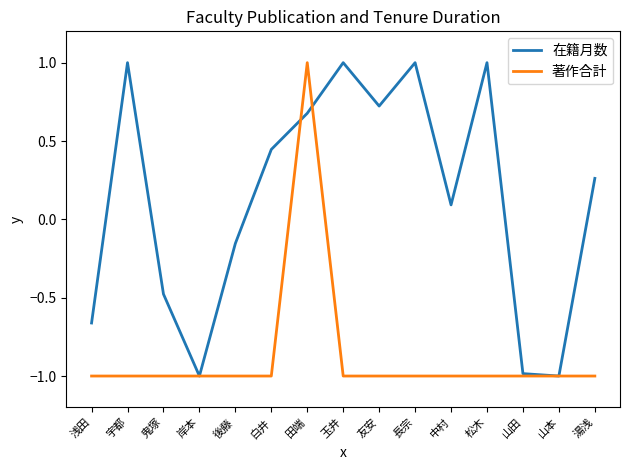

Read the 在籍月数 value at 玉井.

1.0